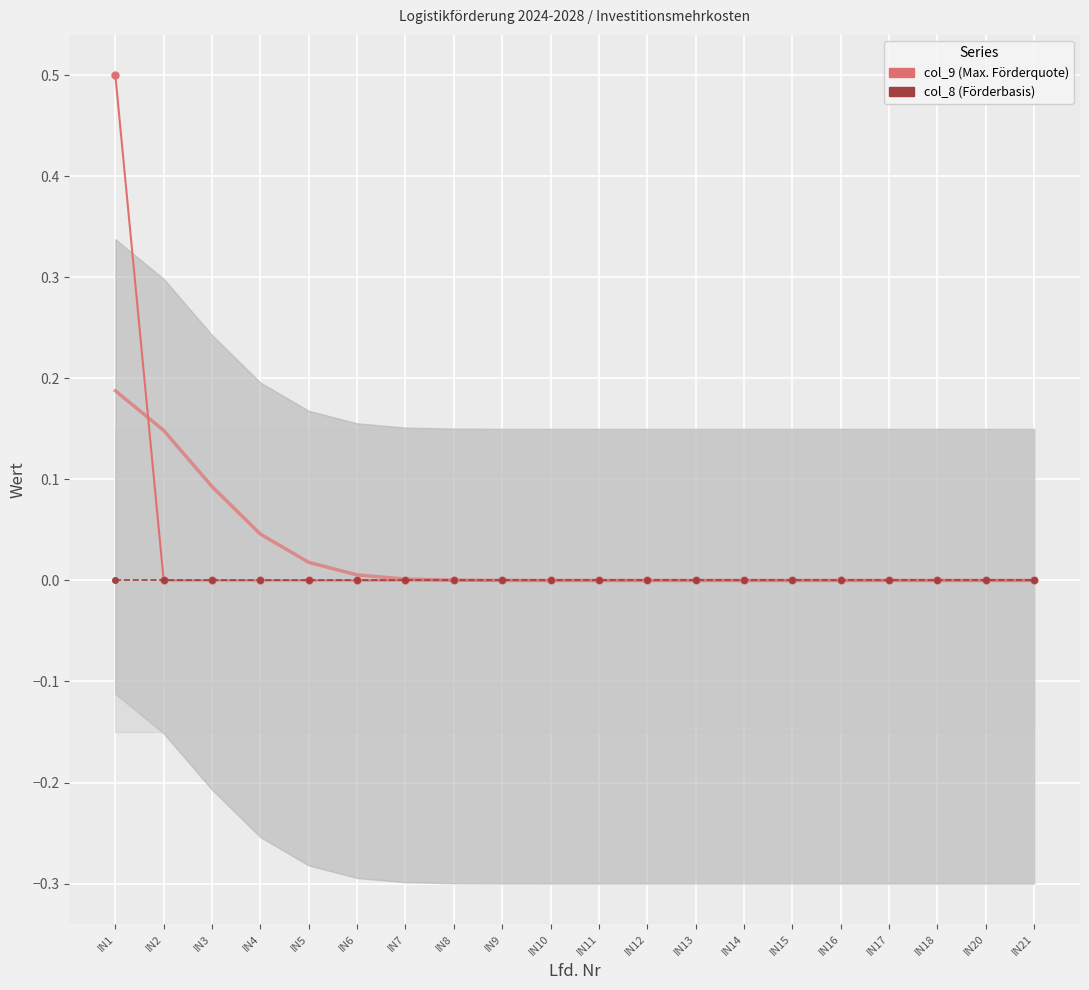

What are all the series names shown in the legend?

col_9, col_8